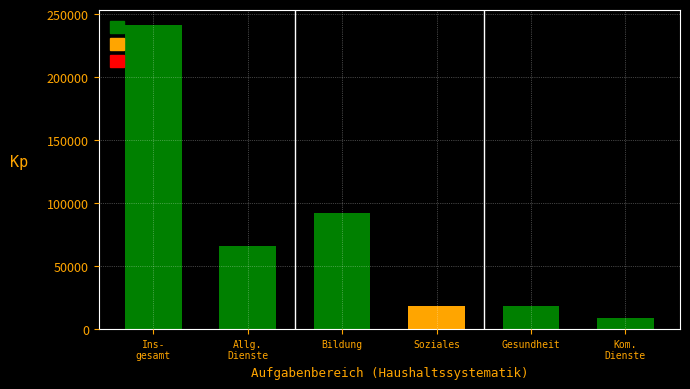

What is the minimum value shown in the chart?

8580